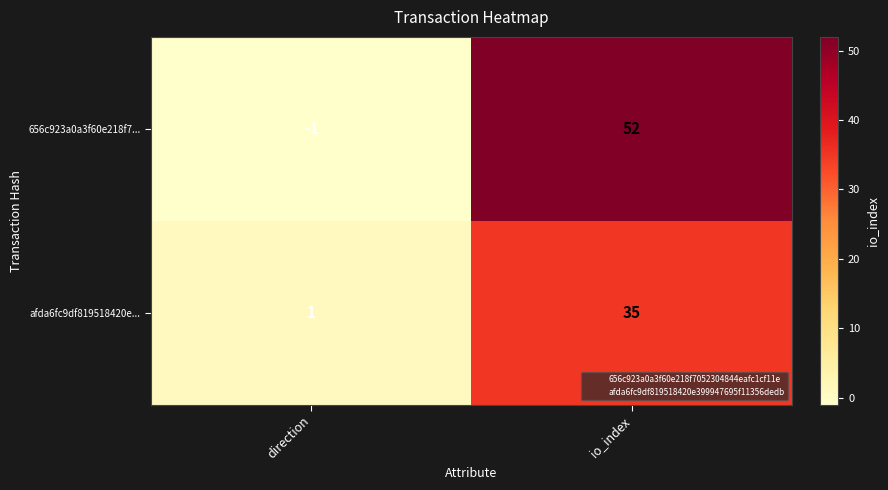

Rank the series by their maximum value, from lowest to highest.

afda6fc9df819518420e..., 656c923a0a3f60e218f7...